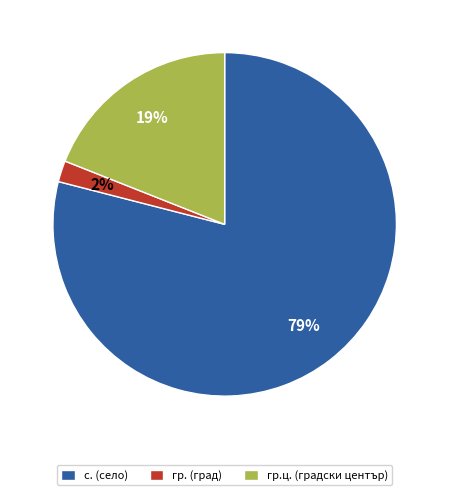

True or false: с. (село) accounts for 79% of the total.

True